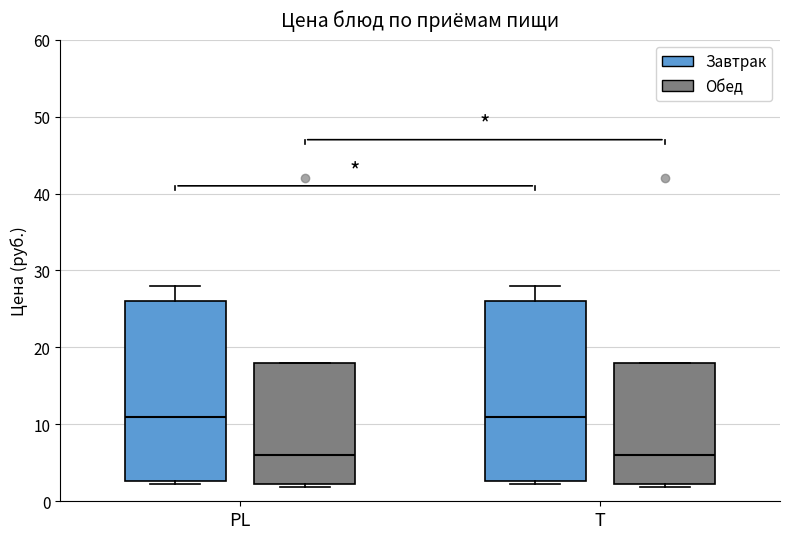

Reading left to right, read every box against the y-axis: the position of its median line, the range the box covers, and the ends of its whiskers. The values are not printed on the chart, so give them approximately, as read against the axis.

PL (Завтрак): median 11, box 3 to 26, whiskers 2 to 28
PL (Обед): median 6, box 2 to 18, whiskers 2 (just below the box's lower edge) to 18
T (Завтрак): median 11, box 3 to 26, whiskers 2 to 28
T (Обед): median 6, box 2 to 18, whiskers 2 (just below the box's lower edge) to 18